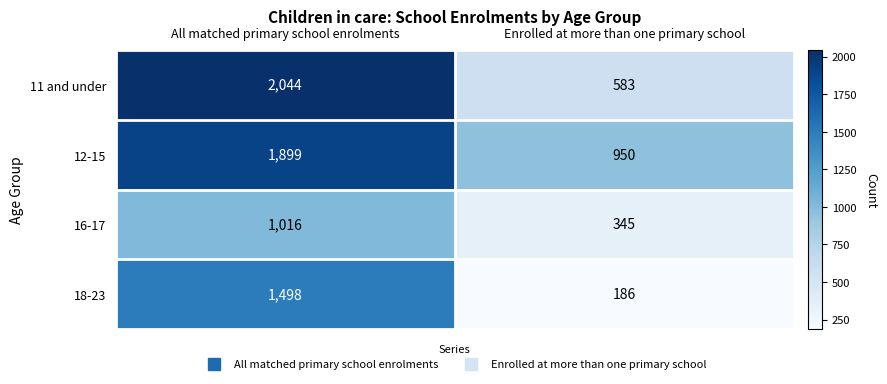

Reading right to left, transcribe all the data shown in this chart.

11 and under: Enrolled at more than one primary school=583	All matched primary school enrolments=2044
12-15: Enrolled at more than one primary school=950	All matched primary school enrolments=1899
16-17: Enrolled at more than one primary school=345	All matched primary school enrolments=1016
18-23: Enrolled at more than one primary school=186	All matched primary school enrolments=1498